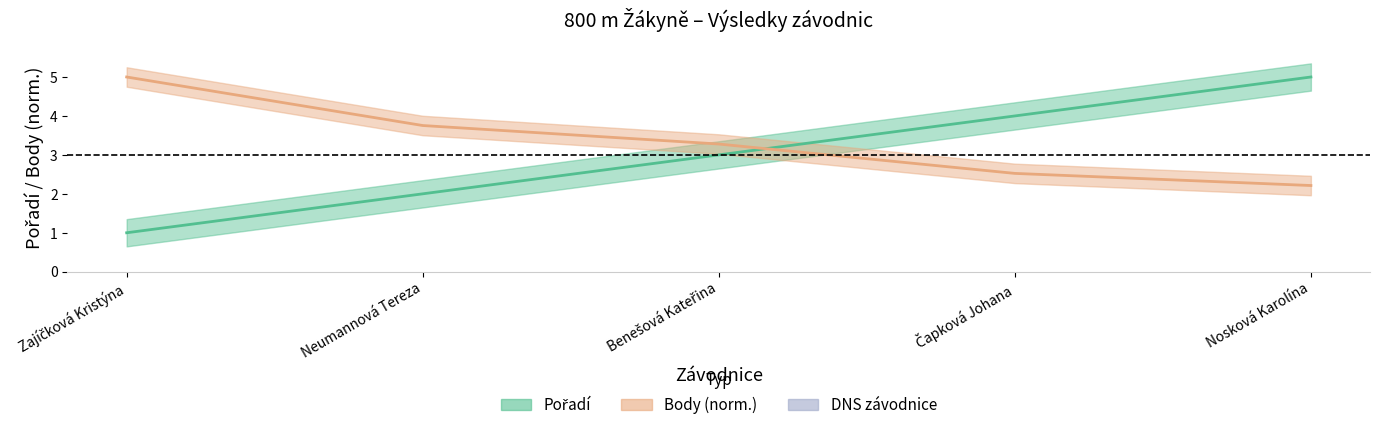

Is the value of Body at Čapková Johana greater than the value of Pořadí at Nosková Karolína?

No